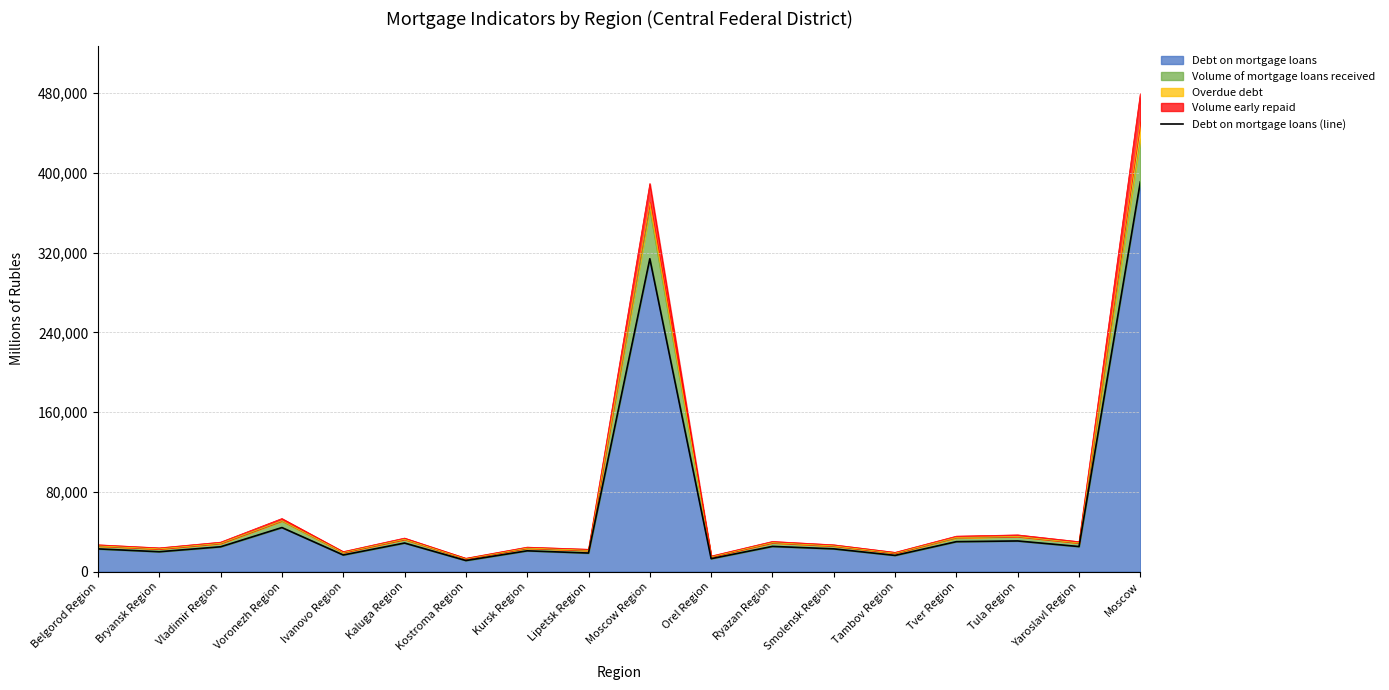

What is the label of the 12th point from the right?

Kostroma Region